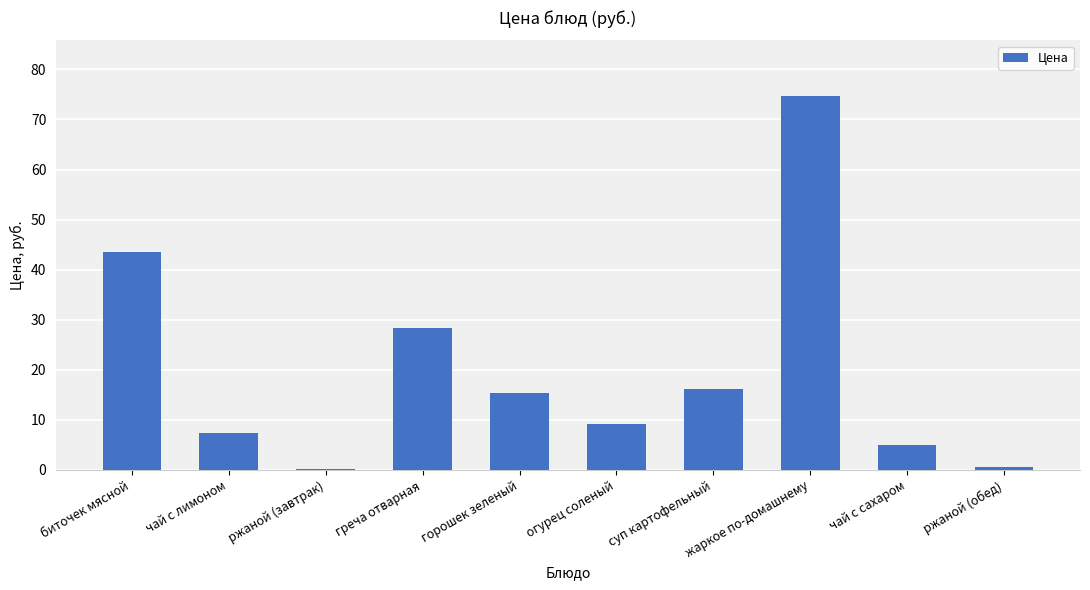

What is the difference between the second highest and second lowest values?

43.0